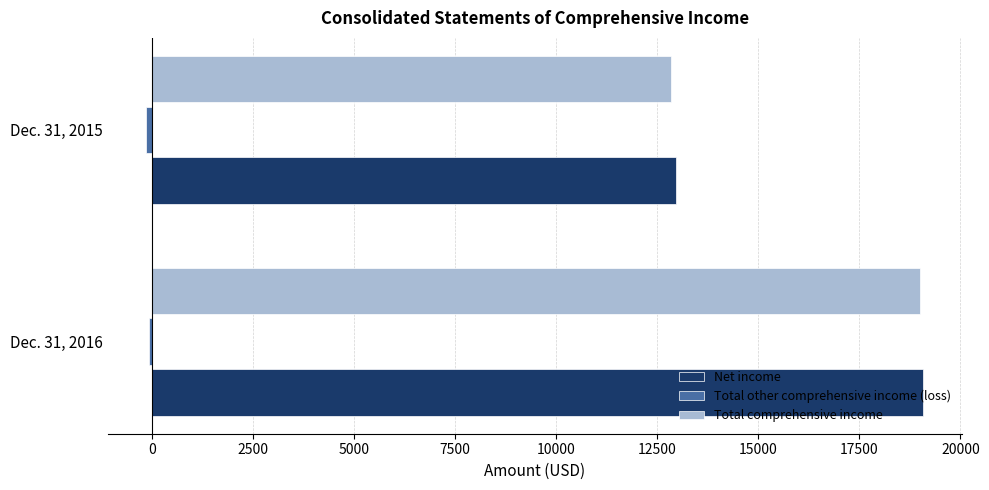

Rank the categories by Total comprehensive income value from highest to lowest.

Dec. 31, 2016, Dec. 31, 2015